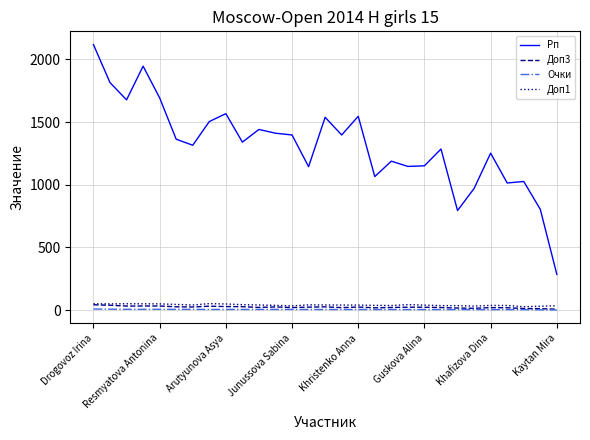

Which series has the widest spread of values?

Рп